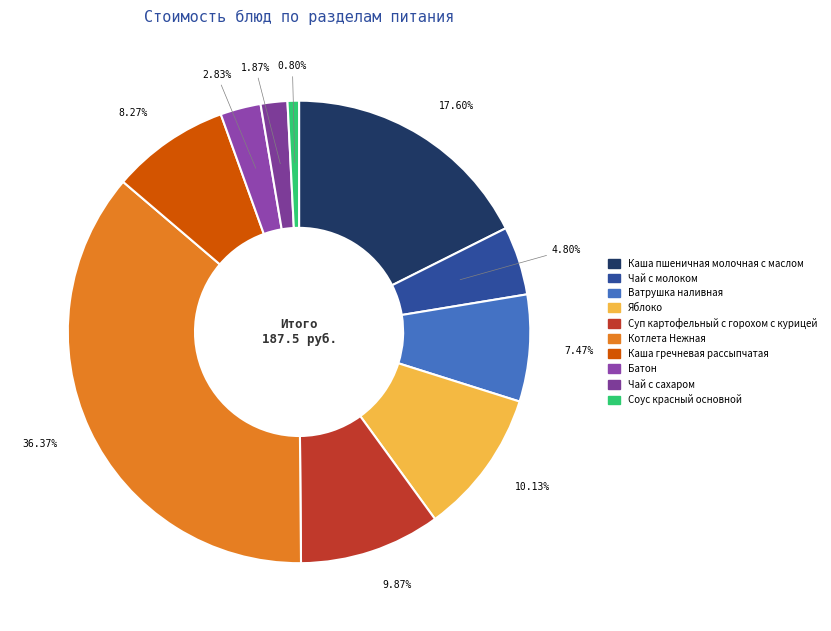

Does Чай с сахаром represent more than half of the total?

No